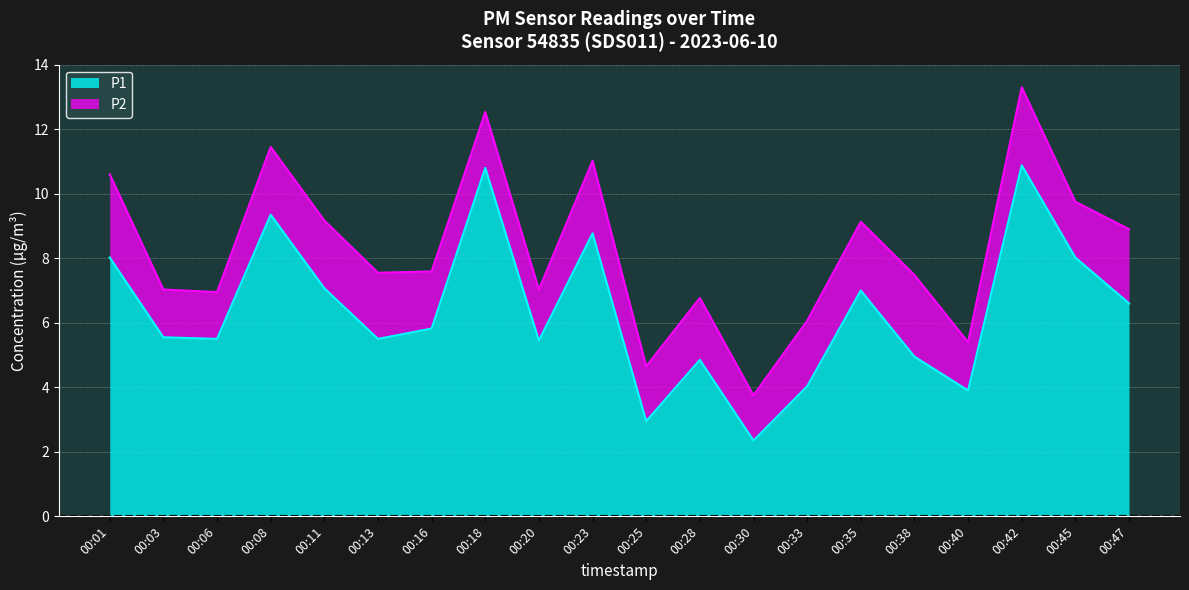

Where is the first local maximum?

00:08